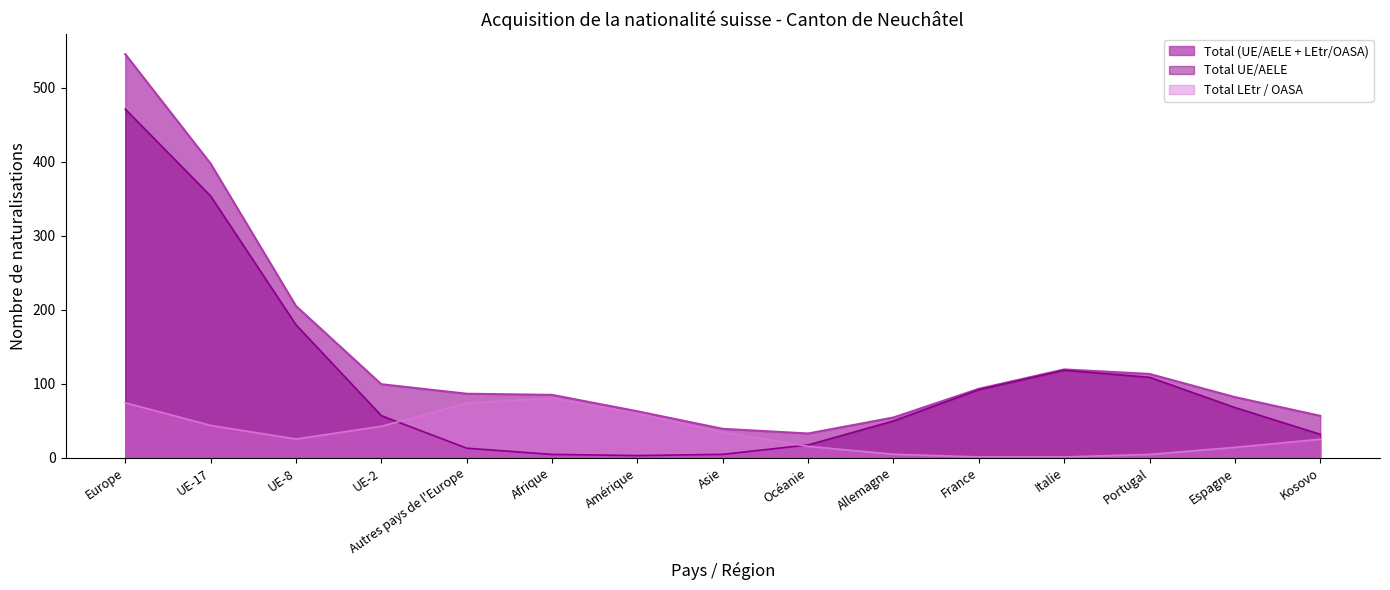

Where is Total (UE/AELE + LEtr/OASA) nearest to the value 288?

UE-8